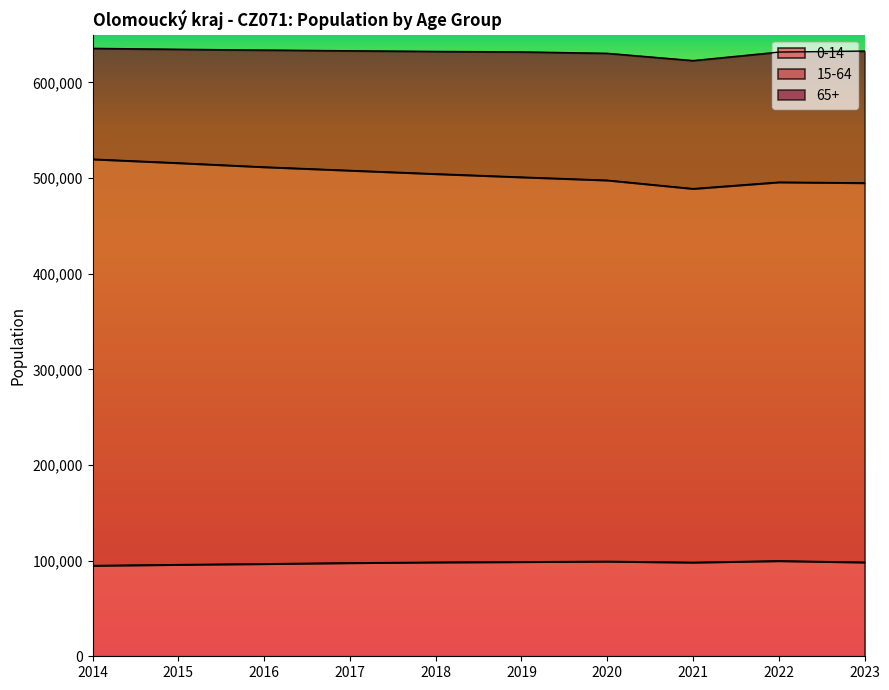

Which series has the largest total across all categories?

15-64